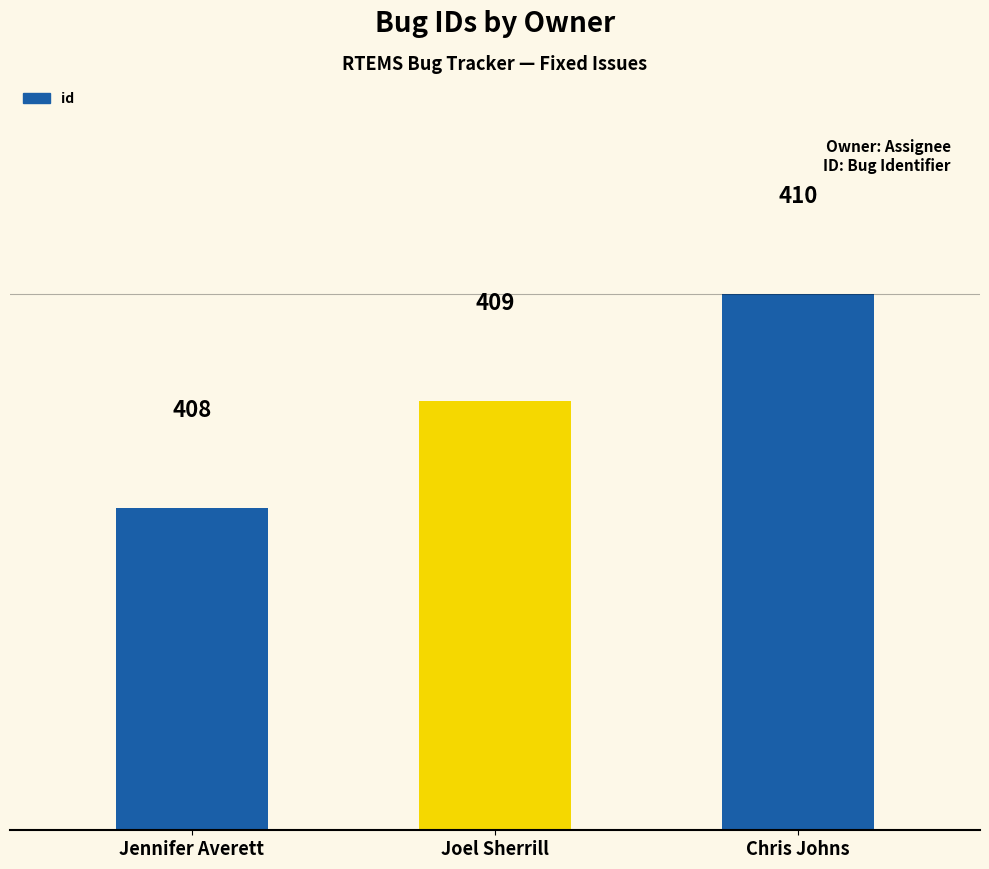

Rank the categories by value from lowest to highest.

Jennifer Averett, Joel Sherrill, Chris Johns